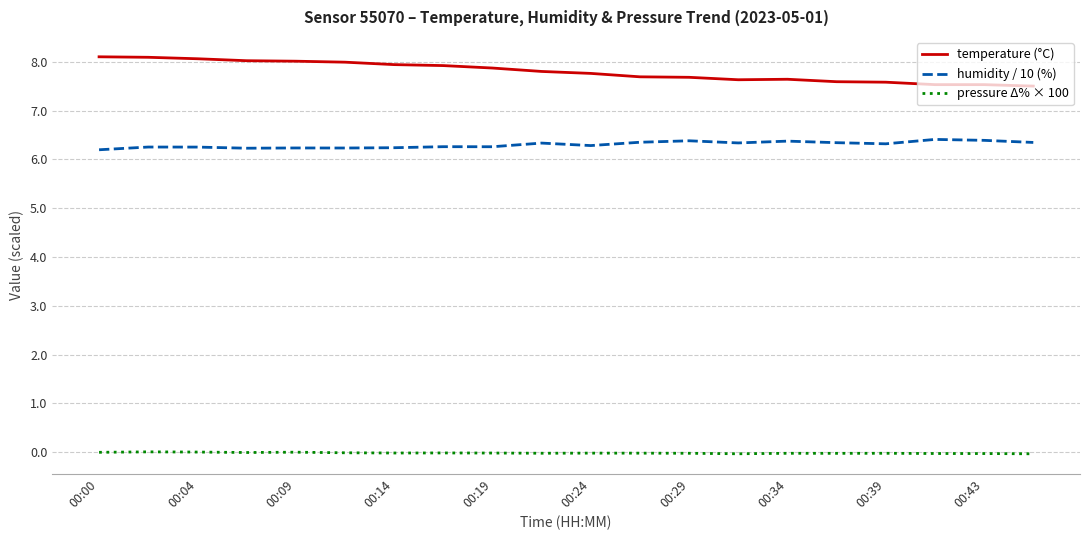

Which series has the largest total across all categories?

temperature (°C)